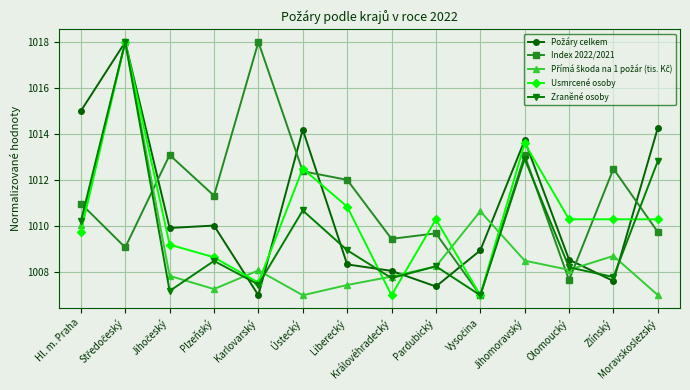

What is the difference between the maximum and minimum values in the Zraněné osoby series?

11.0